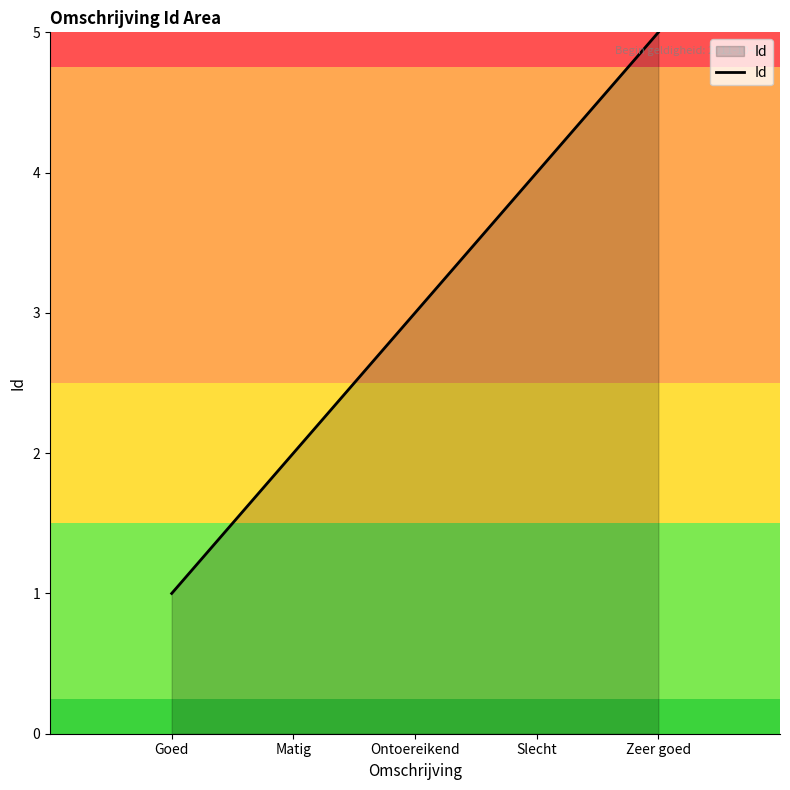

How many lines are shown in the chart?

1